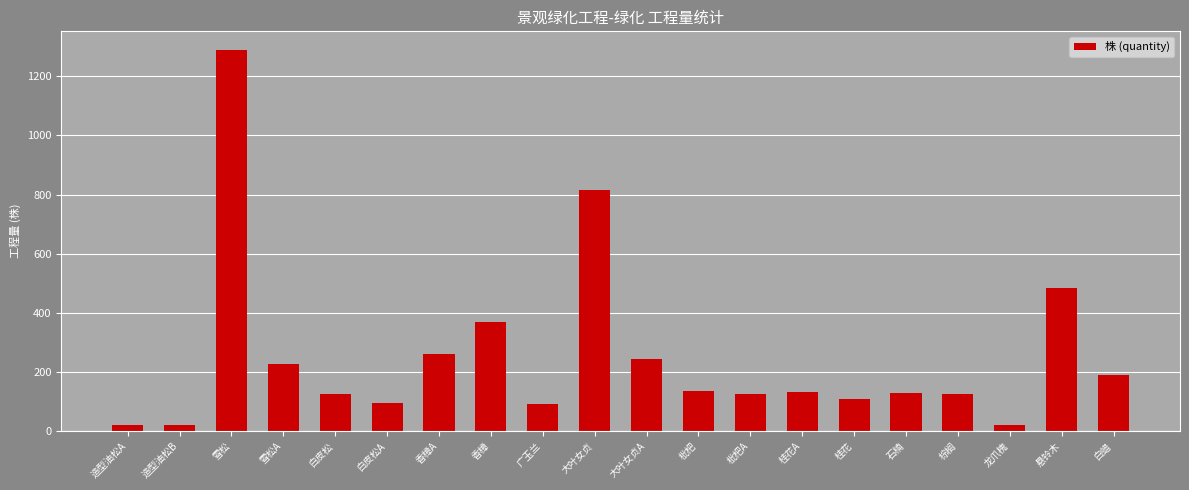

How many bars are there in total?

20